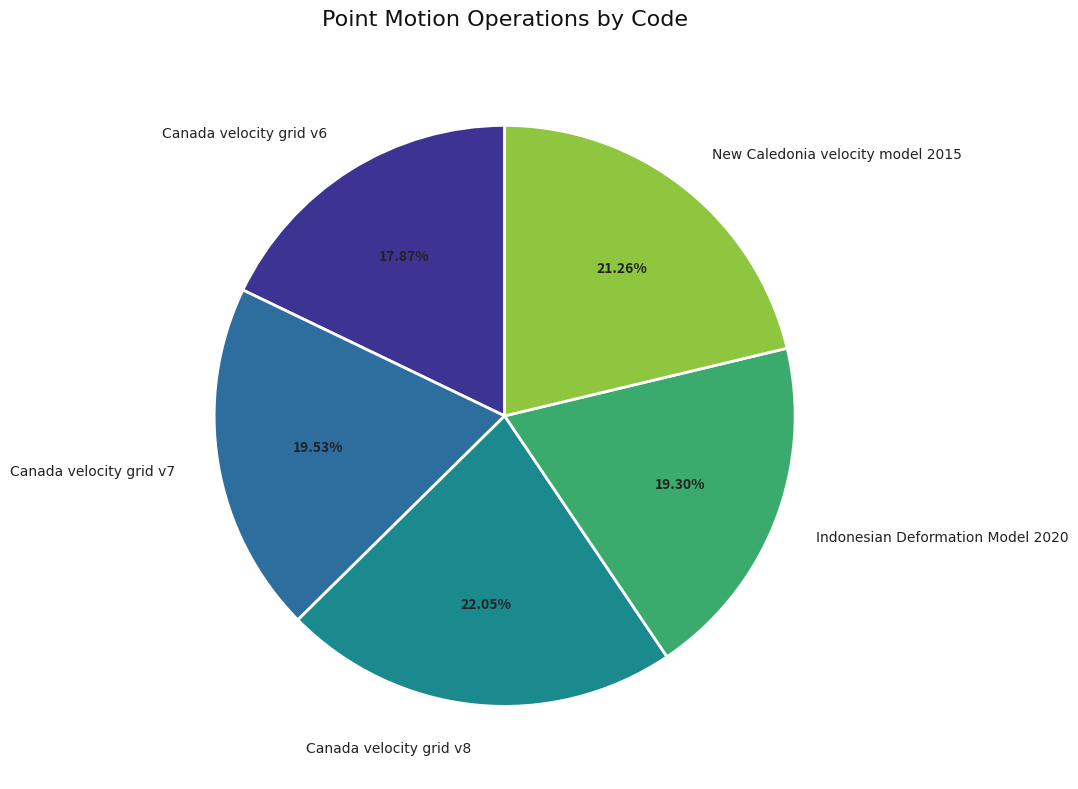

What is the ratio of the value at Canada velocity grid v7 to the value at Canada velocity grid v8?

0.9